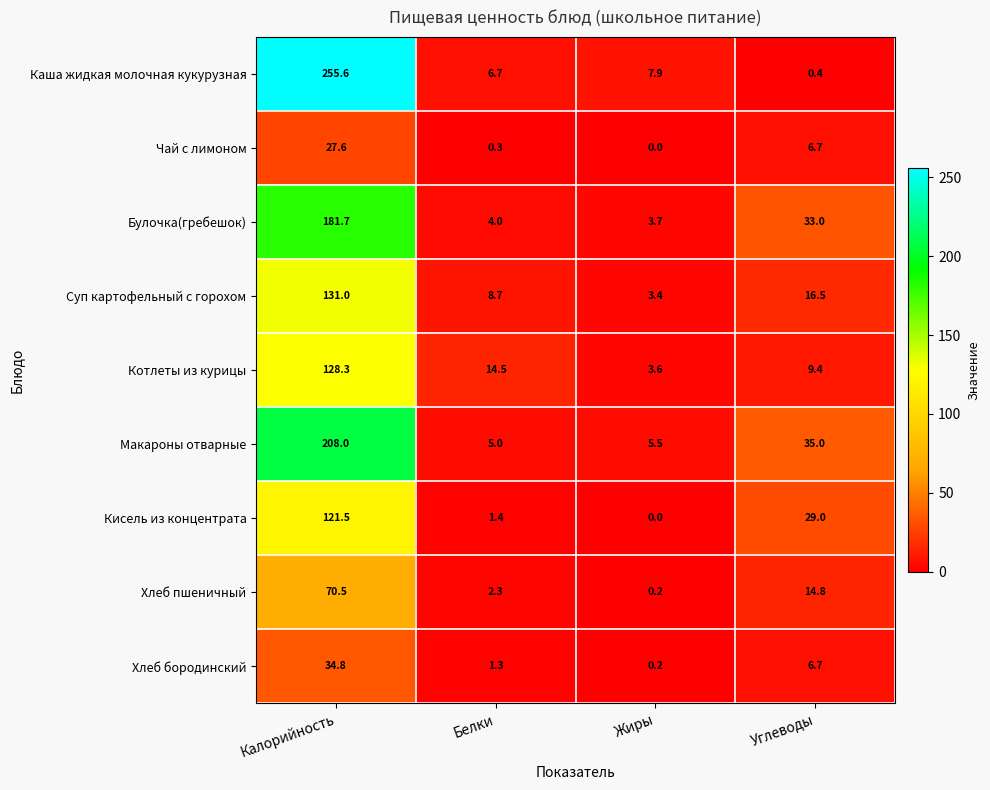

The value of Котлеты из курицы at Жиры is 3.6. True or false?

True